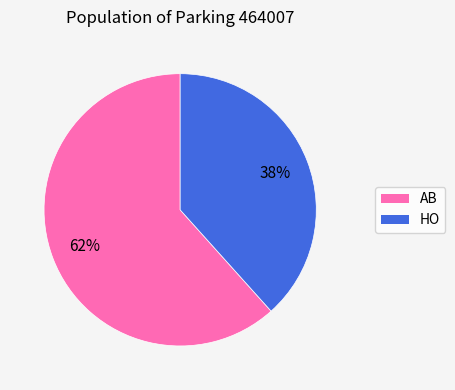

To the nearest percent, what is the average slice percentage?

50%